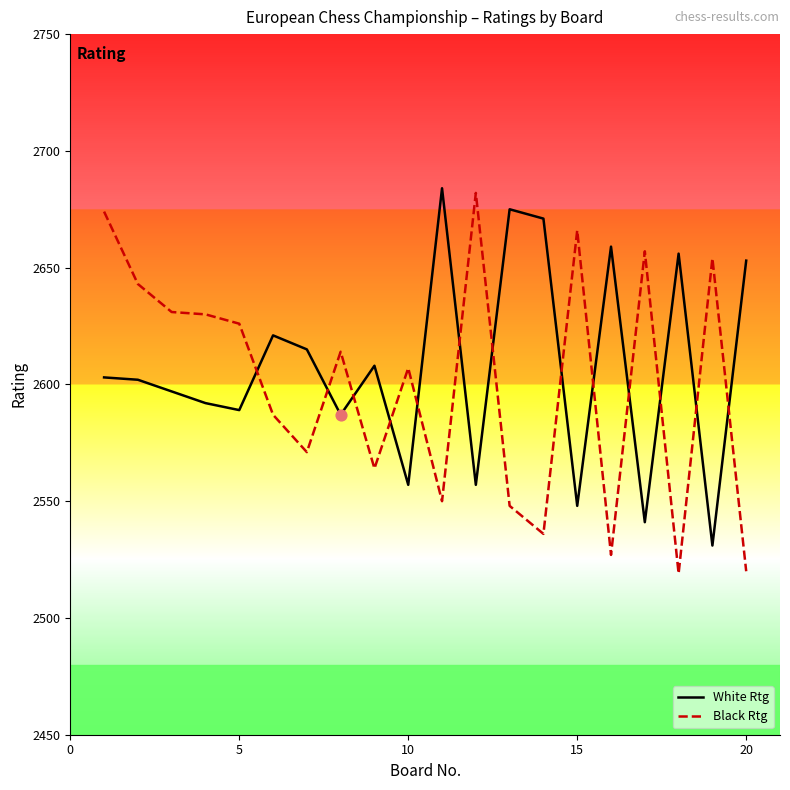

Which series has the largest range (max minus min)?

Black Rtg